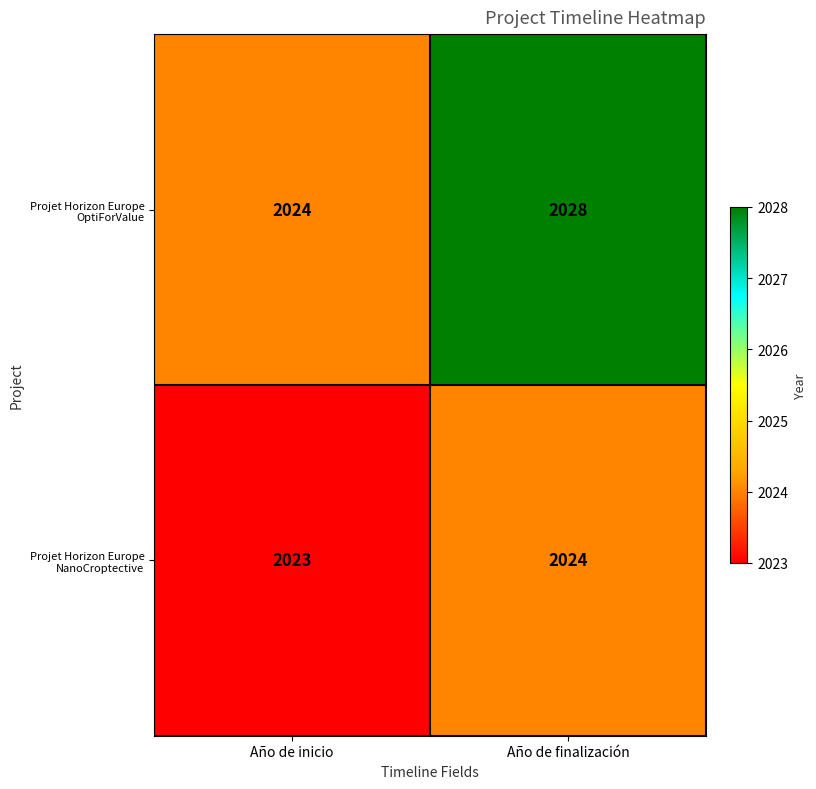

What is the difference between the highest and lowest values at Año de inicio?

1